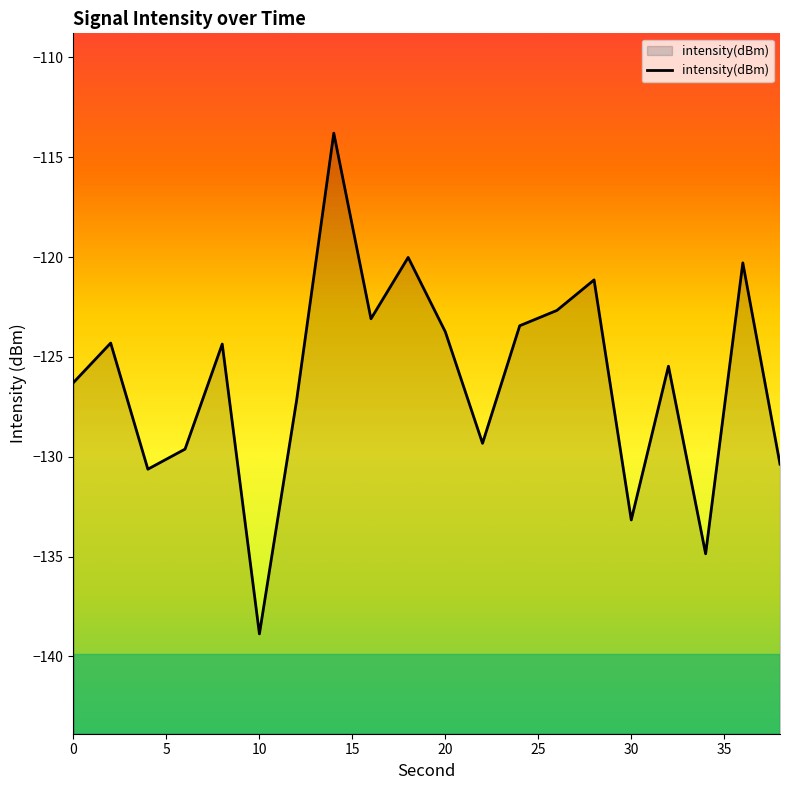

Is it true that the value at 20 is -194.6?

False